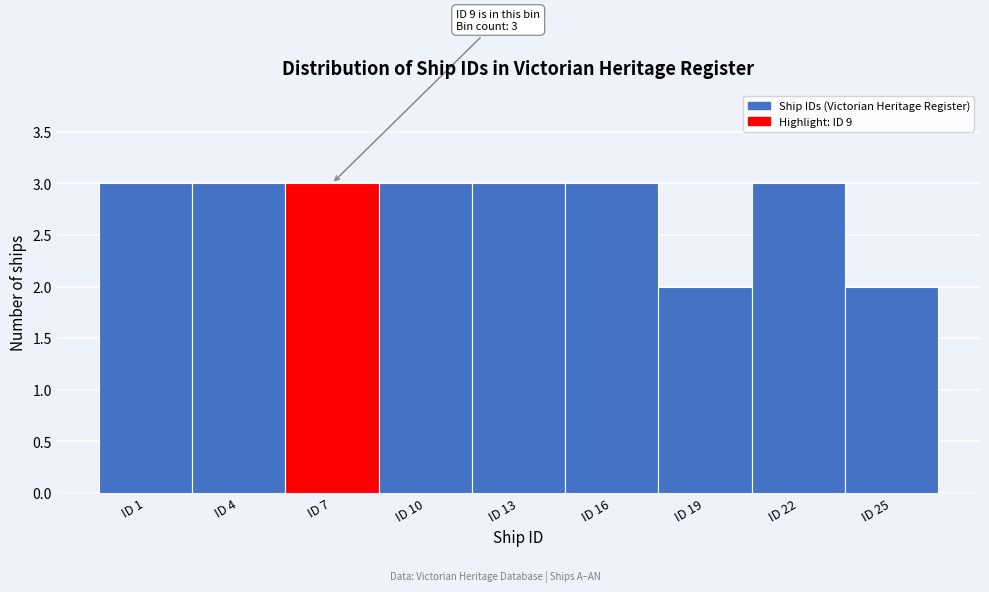

Reading left to right, list all the values displayed in this chart.

3	3	3	3	3	3	2	3	2